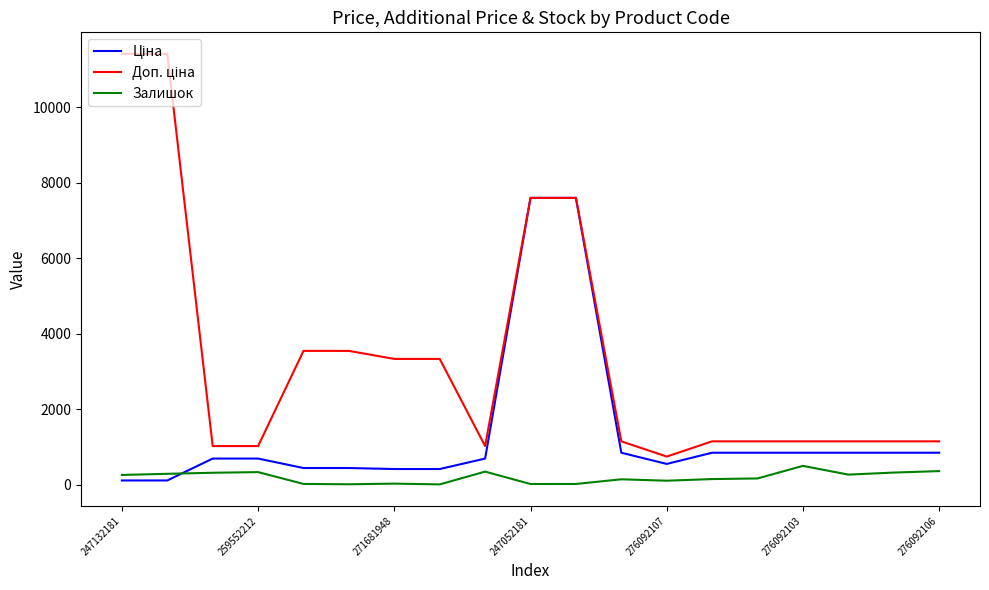

What is the maximum value for Залишок?

500.0